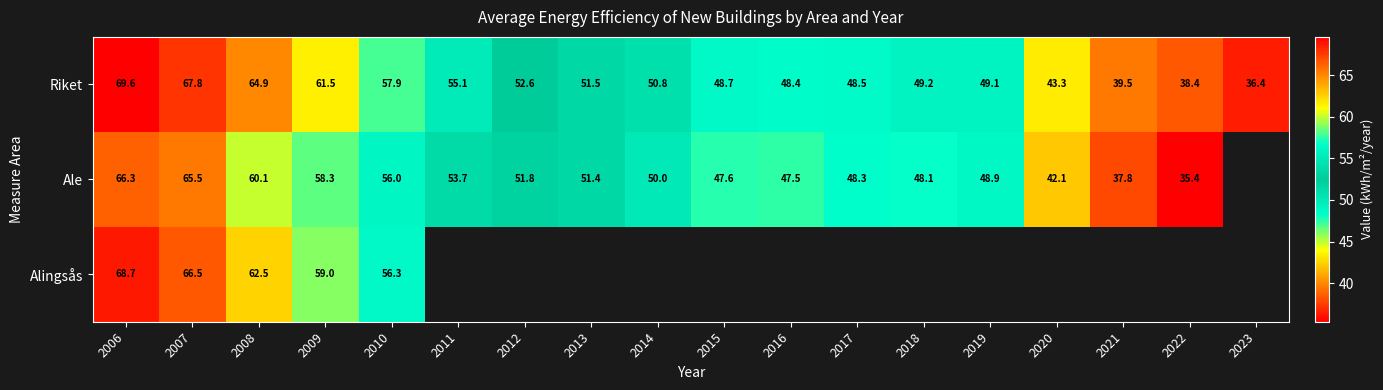

Rank the series at 2010 from highest to lowest value.

Riket, Alingsås, Ale